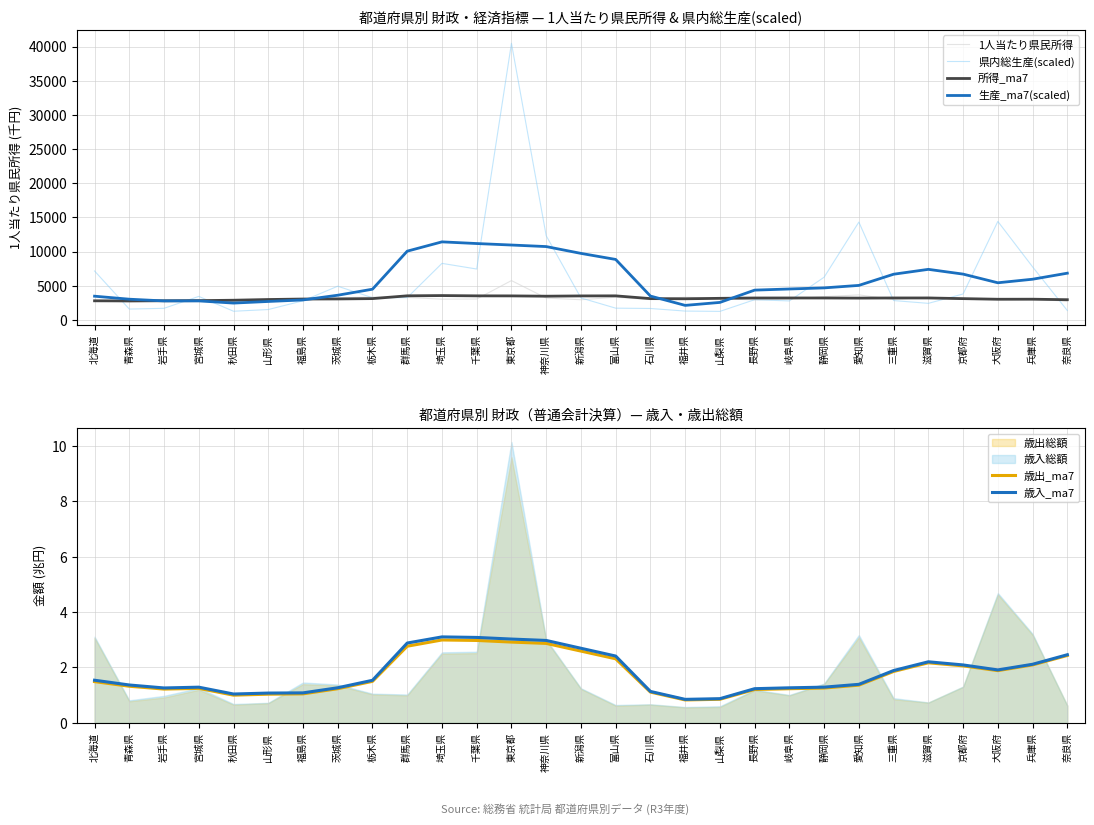

At how many categories does at least one series exceed 26554?

1